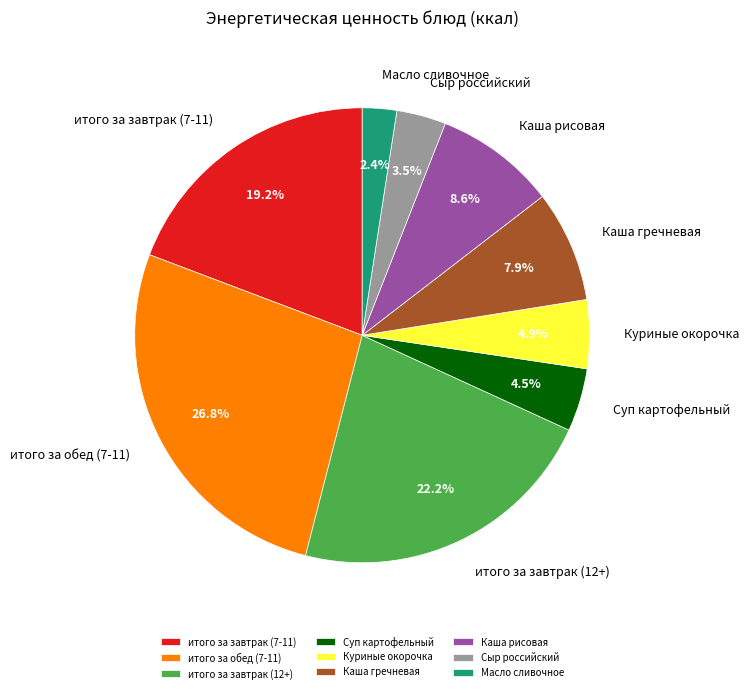

Is Каша гречневая the majority of the pie?

No